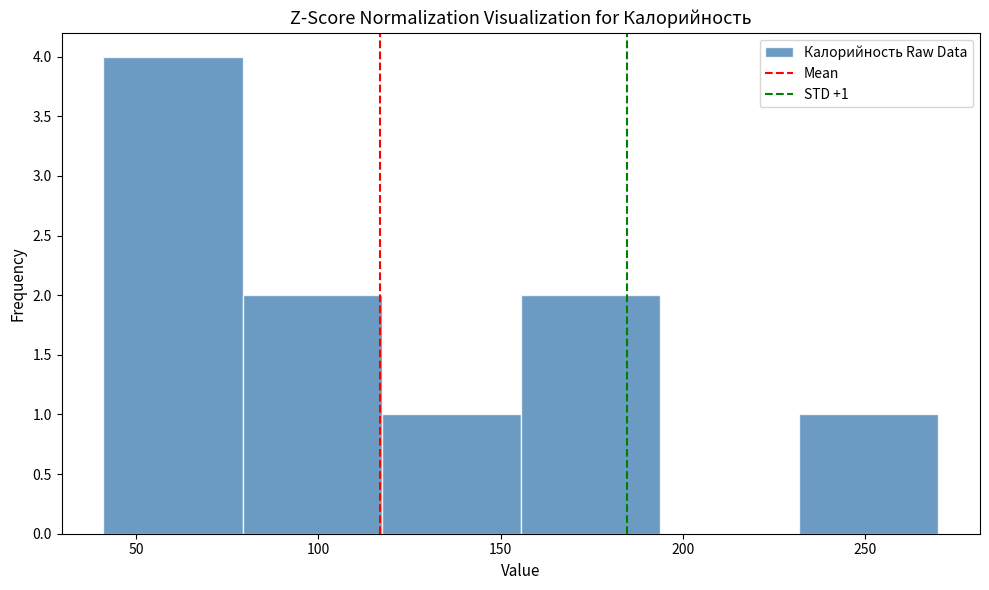

Over which range of the x-axis is the bar tallest?

40 to 80